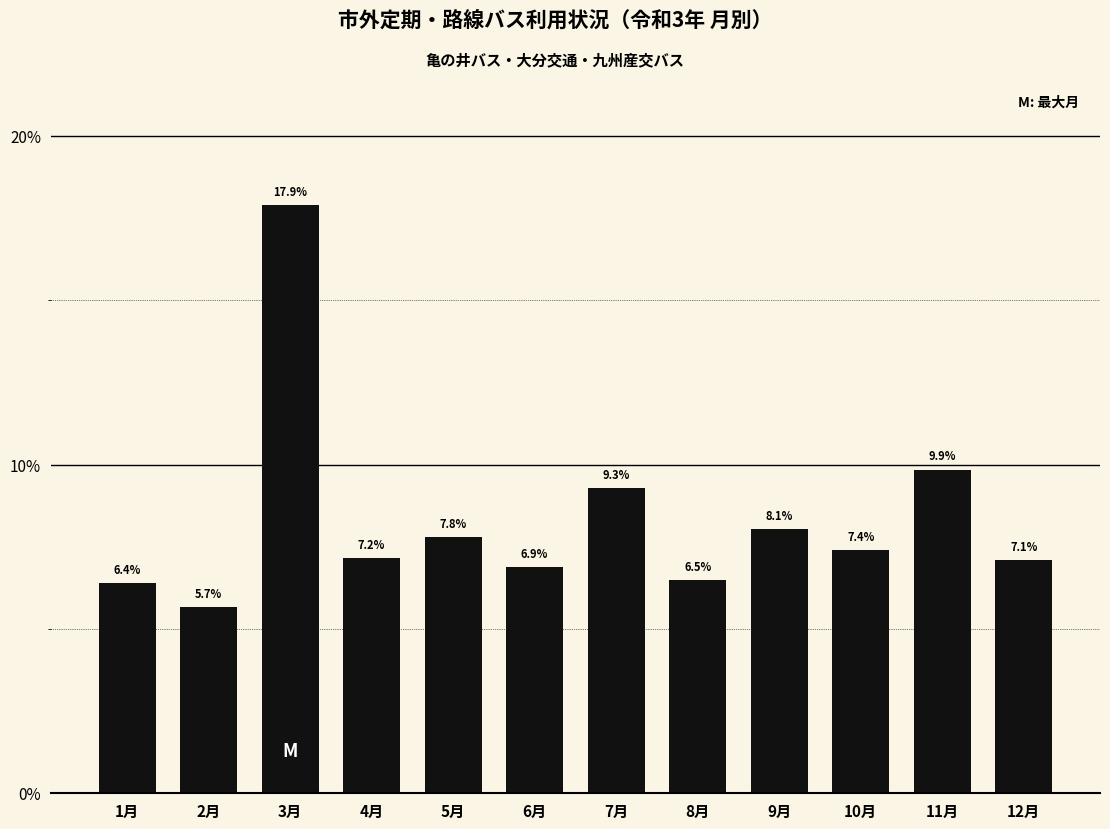

Are the bars horizontal?

No